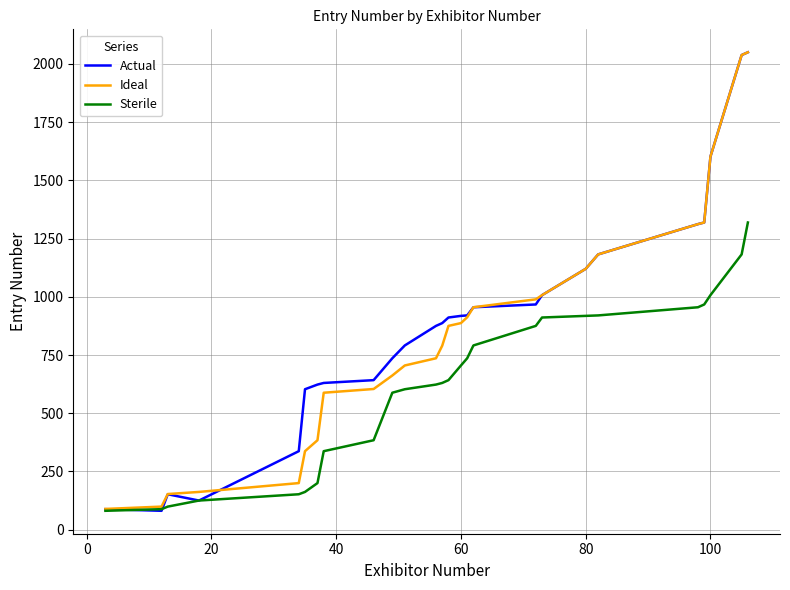

What is the average value of the Actual series?

880